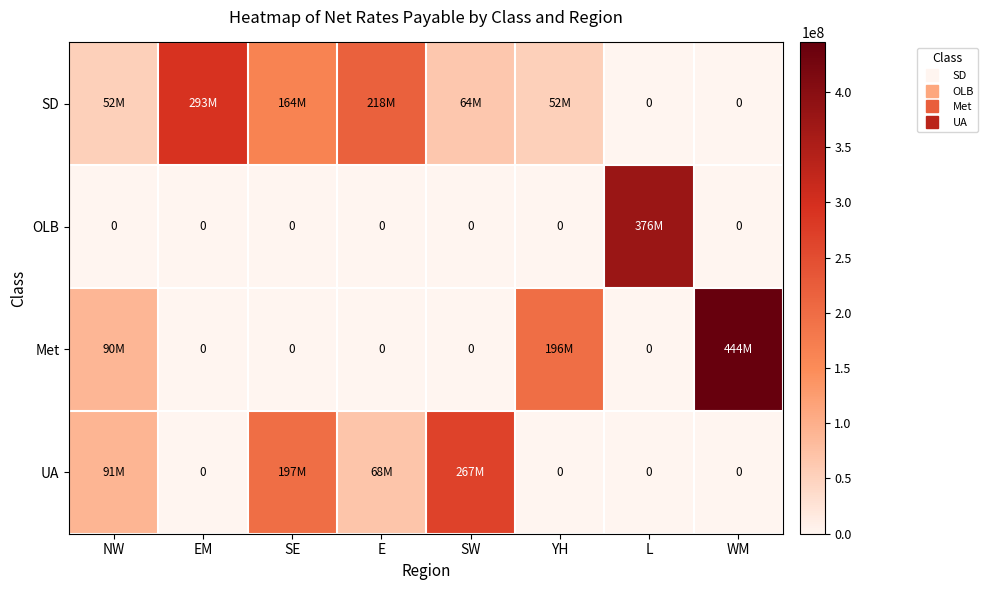

List the series in order of their overall mean, lowest first.

OLB, UA, Met, SD